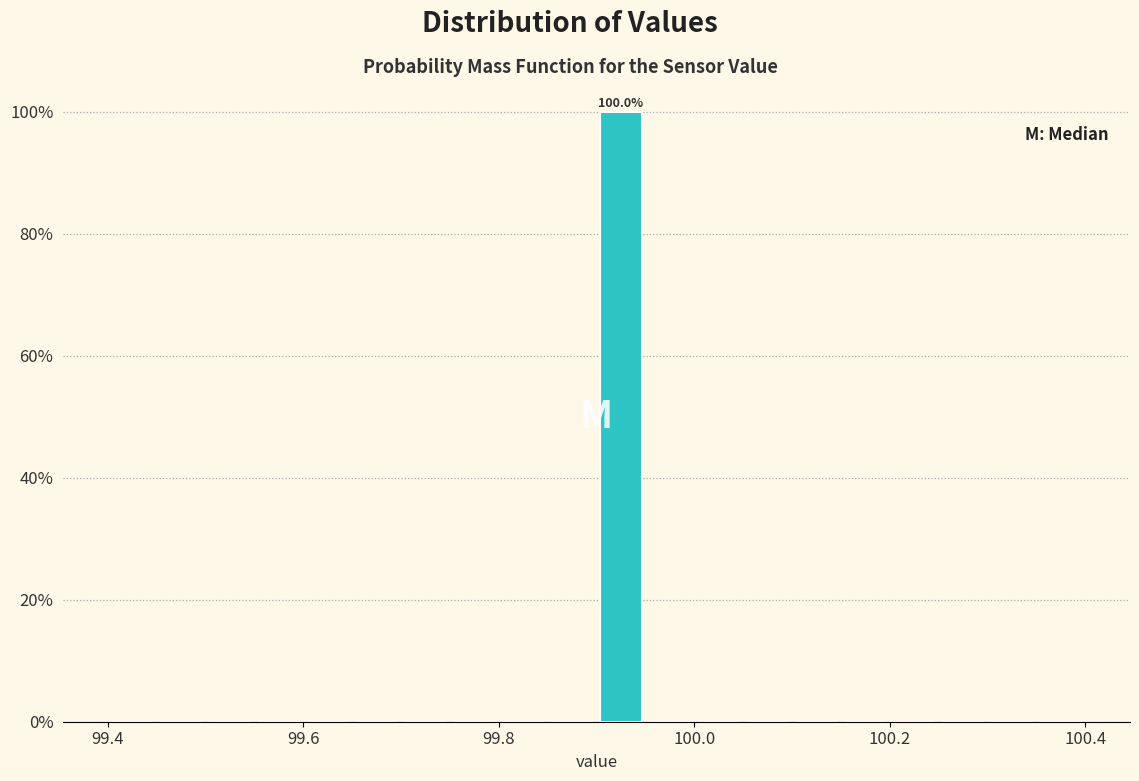

Around what value on the x-axis is the tallest bar? Give the approximate position of its centre, as read against the axis.

99.92